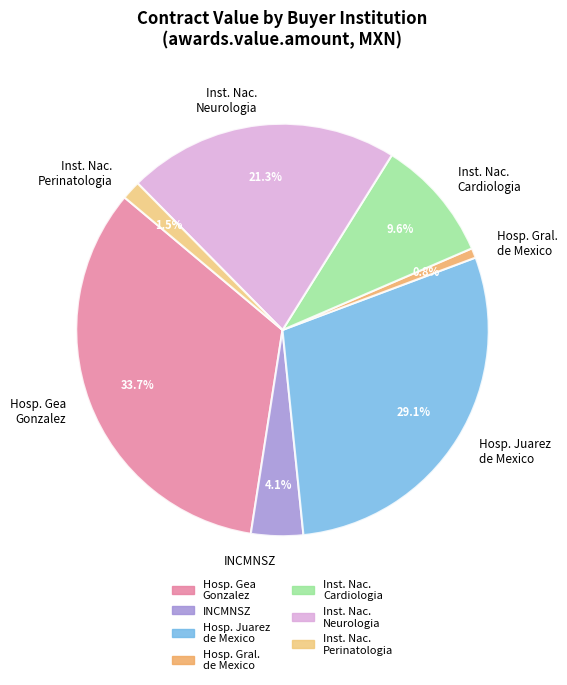

Between Hosp. Gral. de Mexico and Inst. Nac. Perinatologia, which is larger?

Inst. Nac. Perinatologia